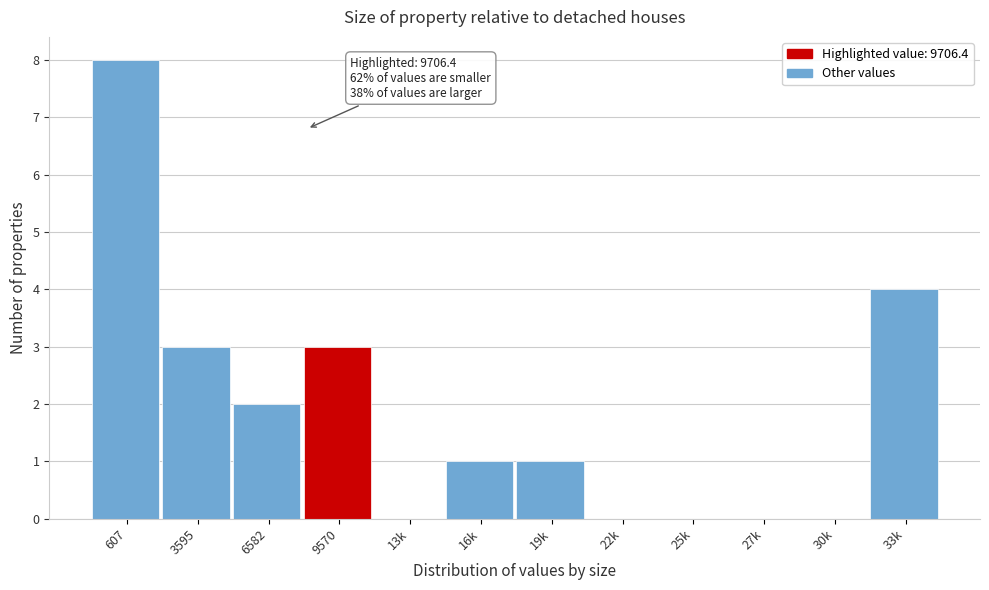

Reading right to left, what are all the values shown in this chart?

33k=4	30k=0	27k=0	25k=0	22k=0	19k=1	16k=1	13k=0	9570=3	6582=2	3595=3	607=8